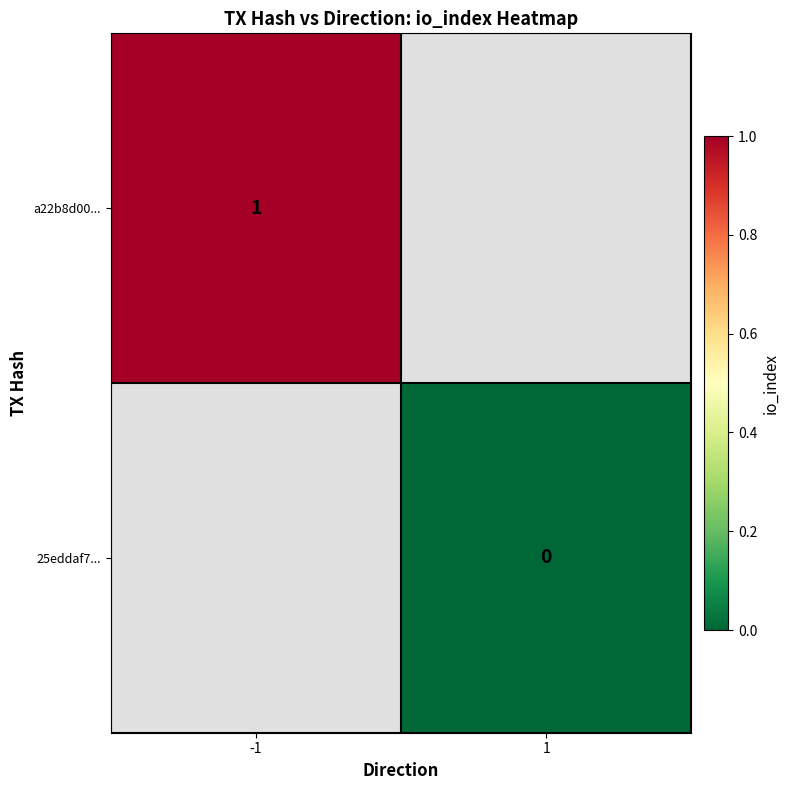

Is the value of 25eddaf7... at 1 greater than the value of a22b8d00... at -1?

No